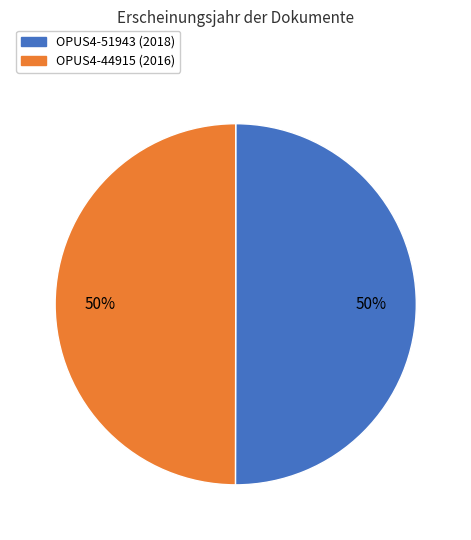

To the nearest percent, what percentage of the pie is OPUS4-51943?

50%